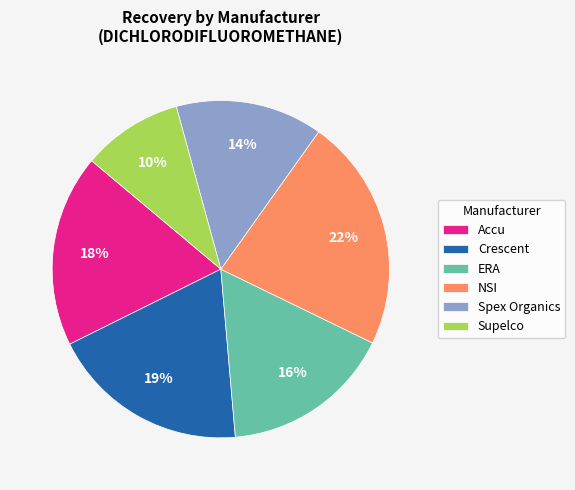

Combined, do Crescent and Accu account for over 50%?

No